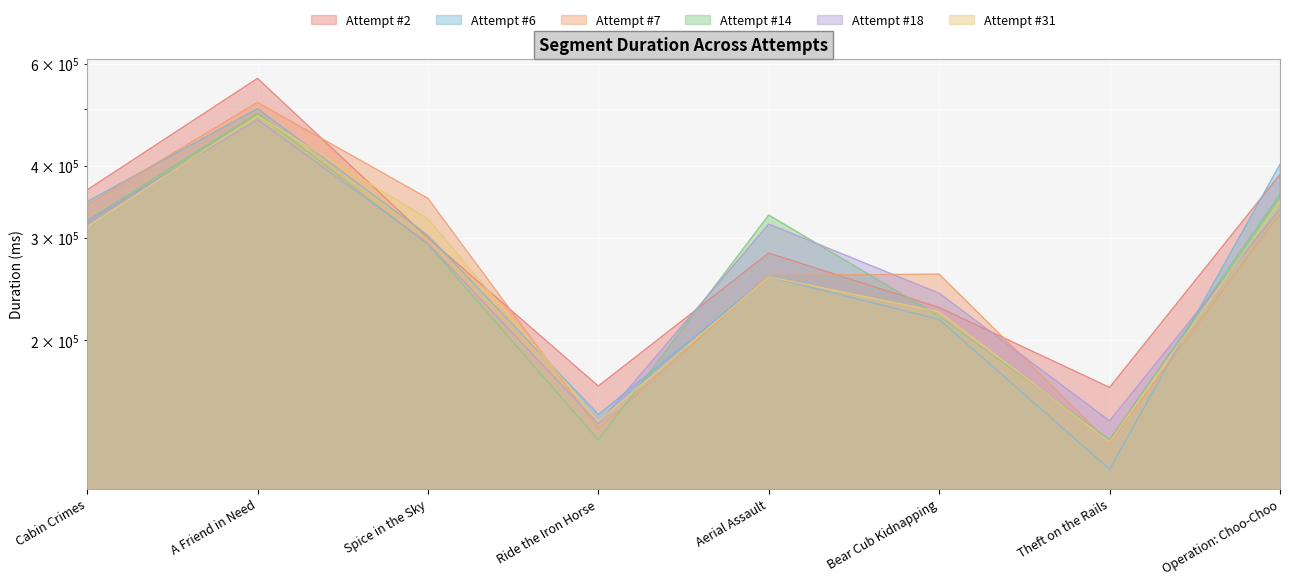

Which label corresponds to the largest value in the chart?

A Friend in Need